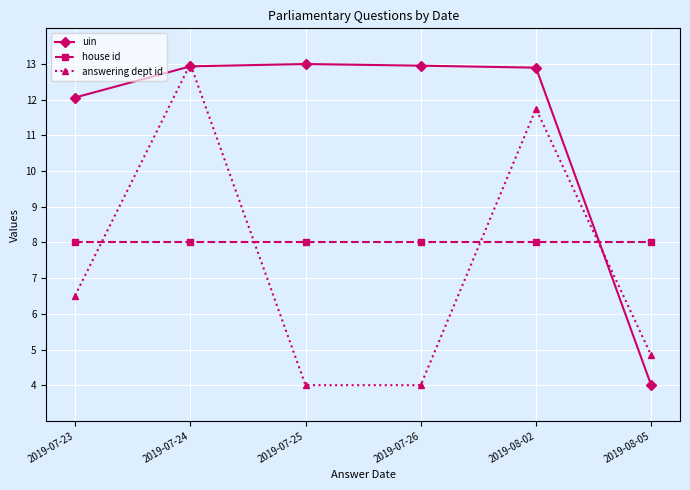

Which series changed the most between 2019-07-25 and 2019-08-05?

uin